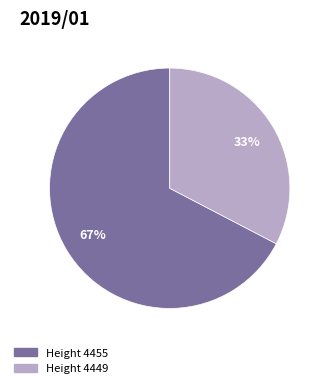

Is there a majority slice in this chart?

Yes